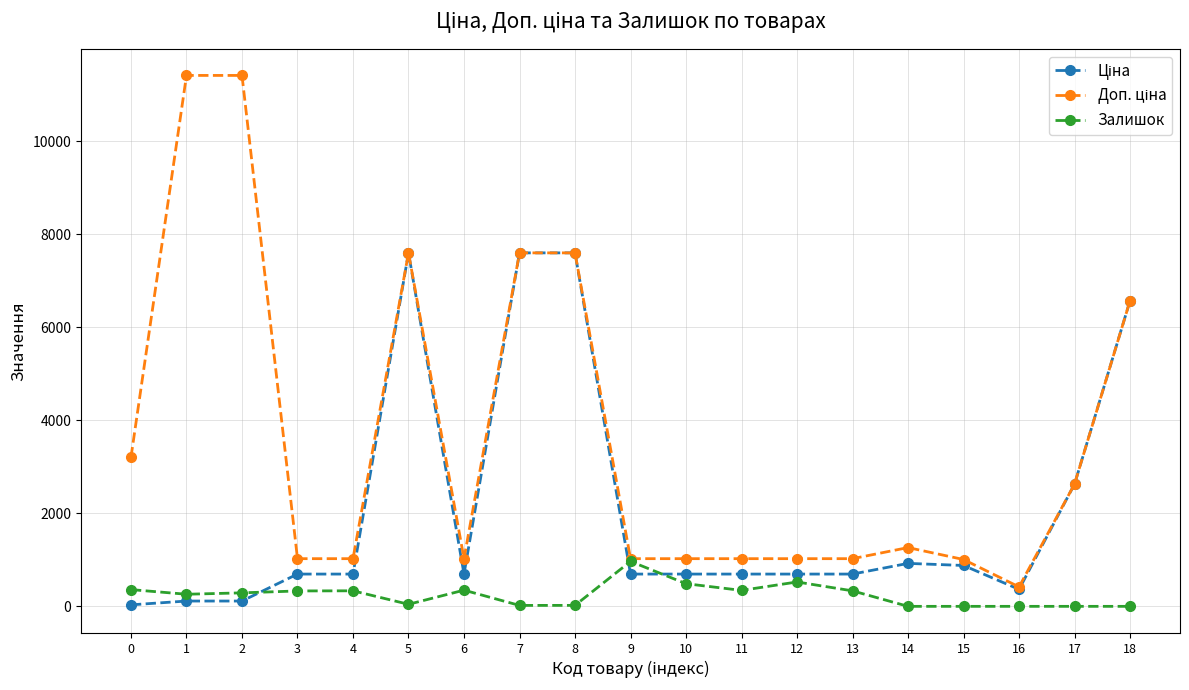

The value of Залишок at 2 is 290.0. True or false?

True